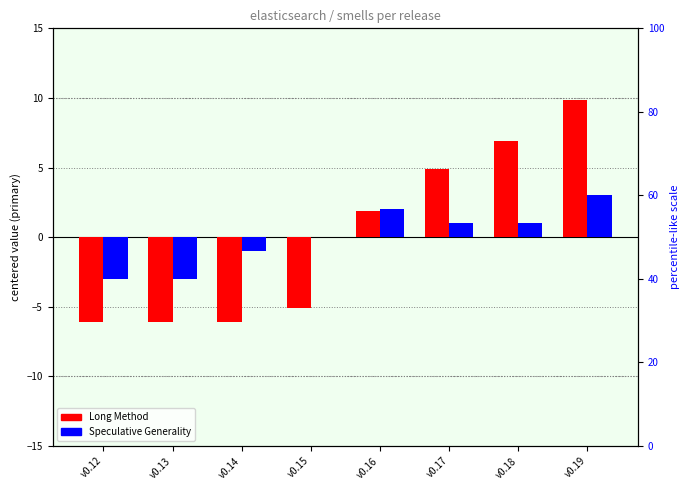

What value does the Long Method series have at v0.19?

9.9